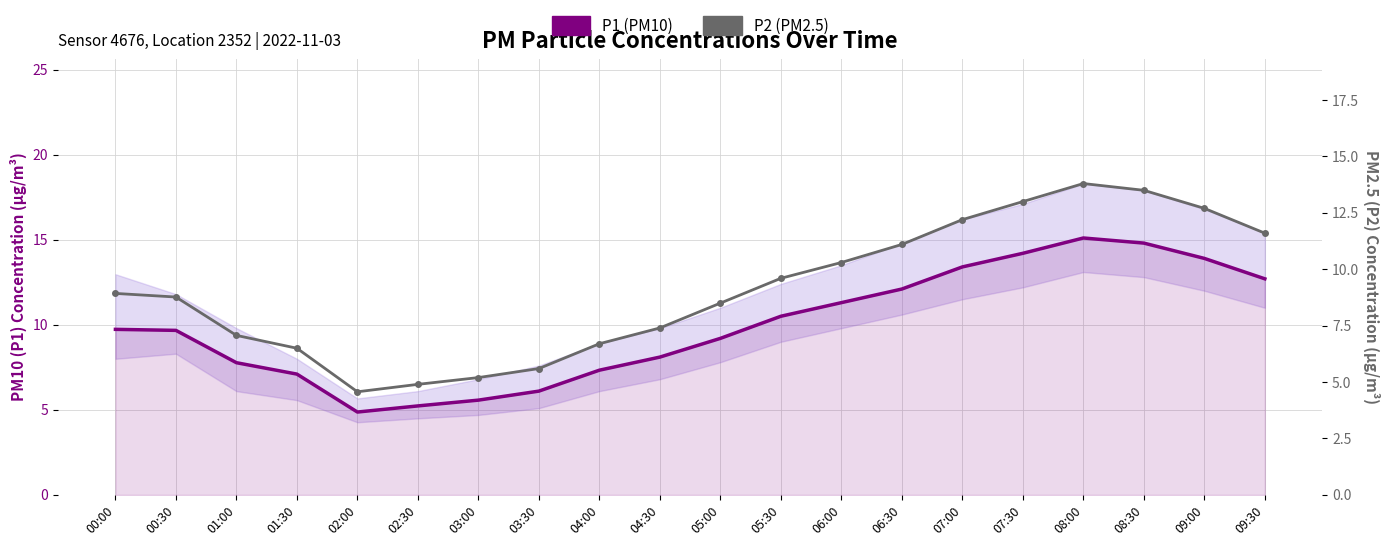

Rank the series at 03:00 from lowest to highest value.

P2 (PM2.5), P1 (PM10)